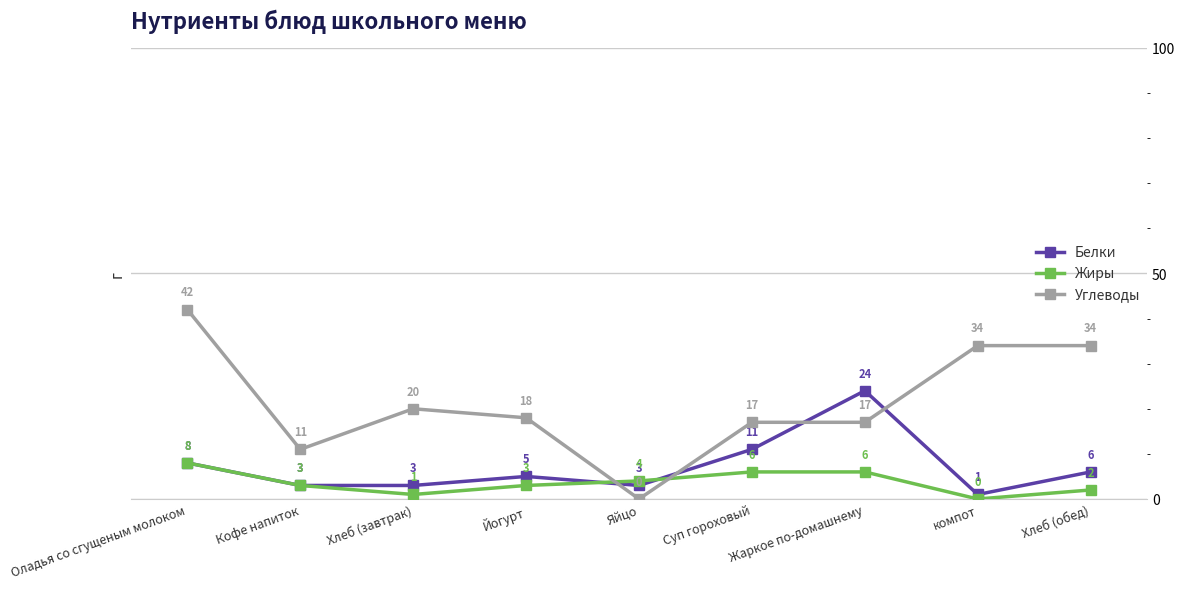

What is the sum of the Углеводы values at Кофе напиток and Хлеб (завтрак)?

31